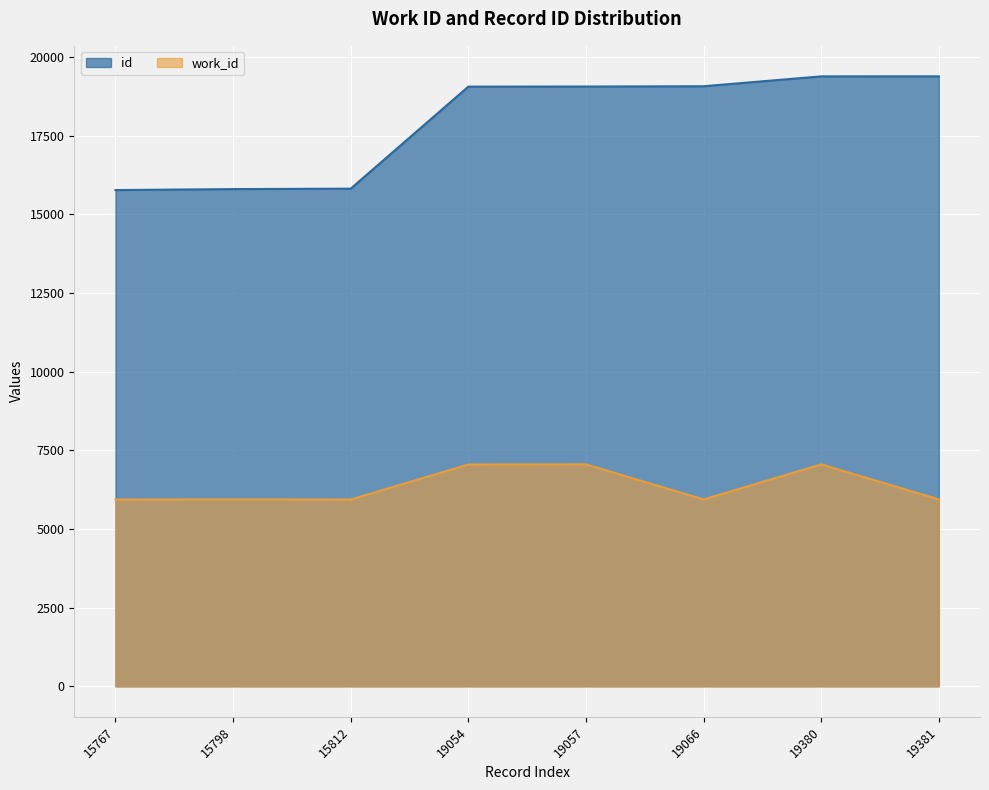

What are all the series names shown in the legend?

id, work_id